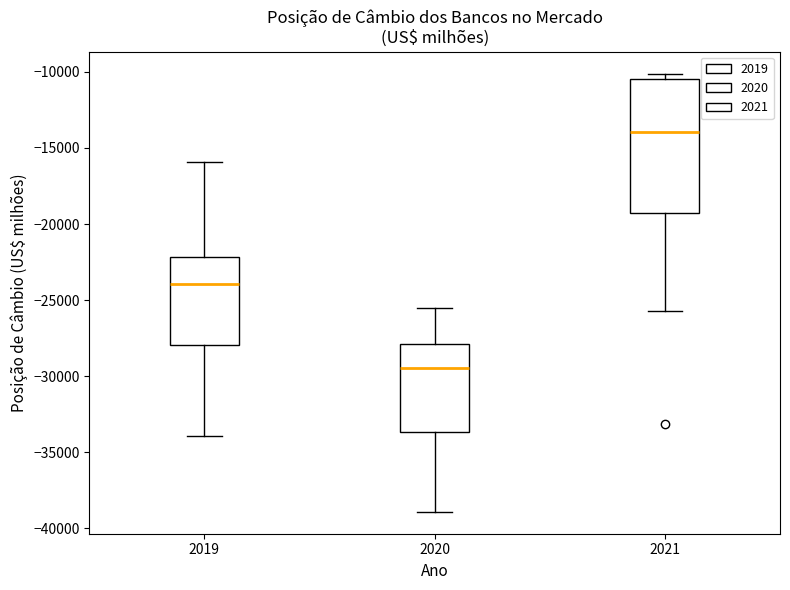

Reading left to right, read every box against the y-axis: the position of its median line, the range the box covers, and the ends of its whiskers. The values are not printed on the chart, so give them approximately, as read against the axis.

2019: median -24000, box -28000 to -22000, whiskers -34000 to -16000
2020: median -29500, box -33500 to -28000, whiskers -39000 to -25500
2021: median -14000, box -19500 to -10500, whiskers -25500 to -10000